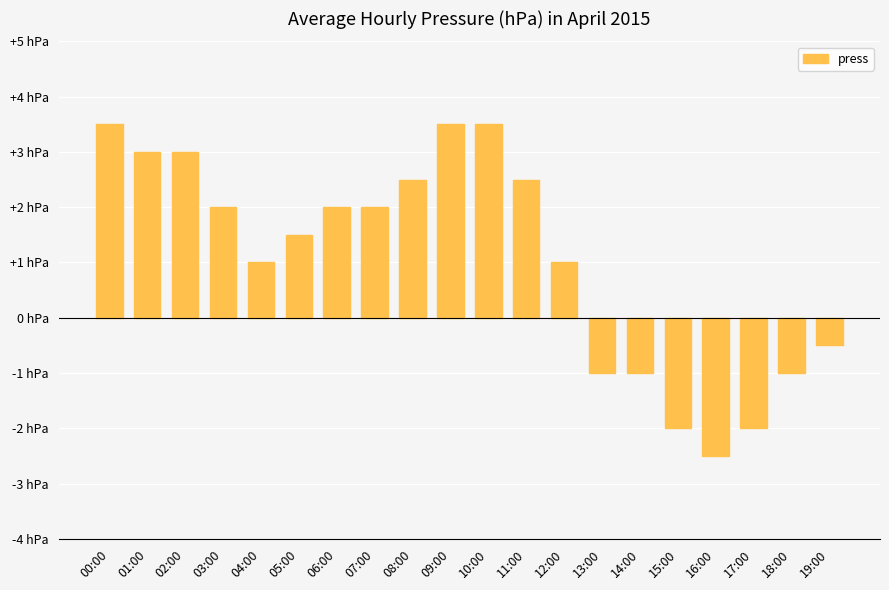

What is the change in value from 02:00 to 11:00?

-0.5